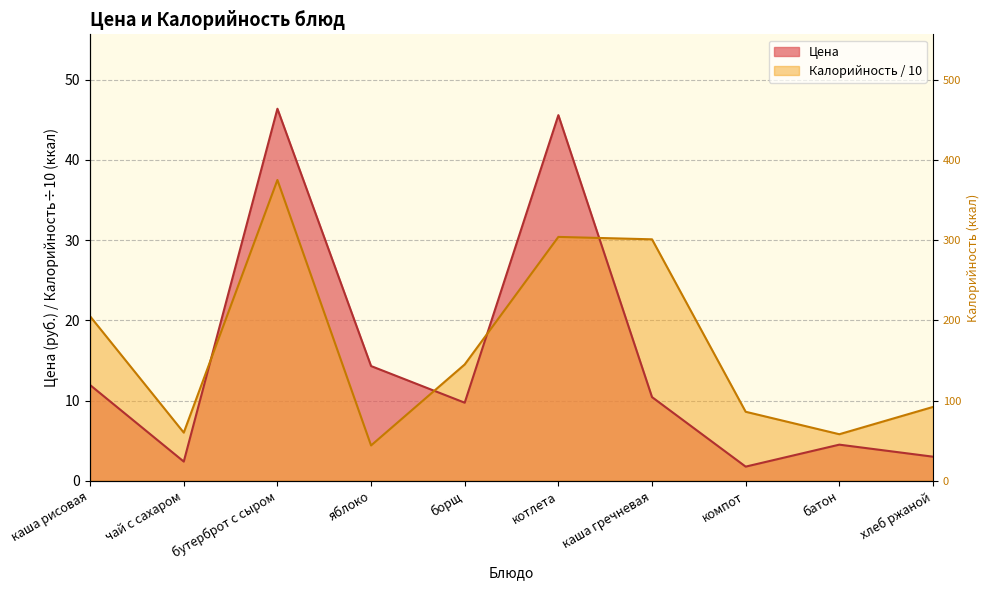

At яблоко, list the series in order from largest to smallest.

Цена, Калорийность